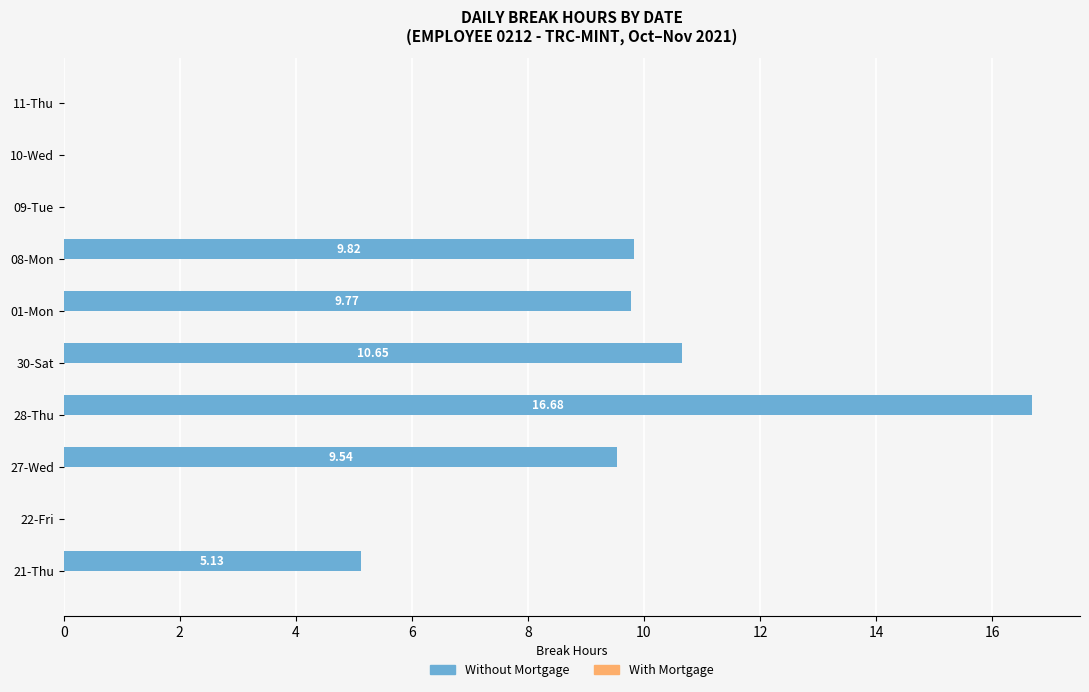

Approximately how many times larger is the value at 30-Sat compared to 01-Mon?

1.1